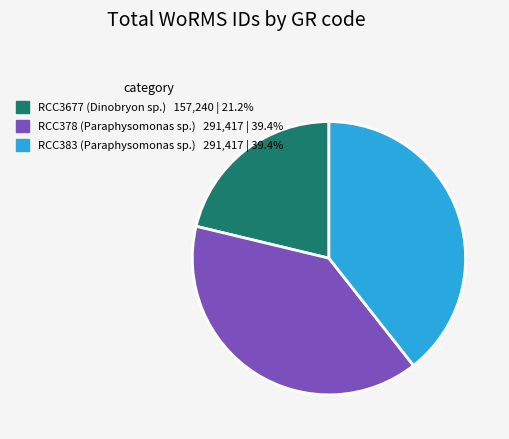

Approximately how many times larger is the value at RCC383 (Paraphysomonas sp.) compared to RCC378 (Paraphysomonas sp.)?

1.0